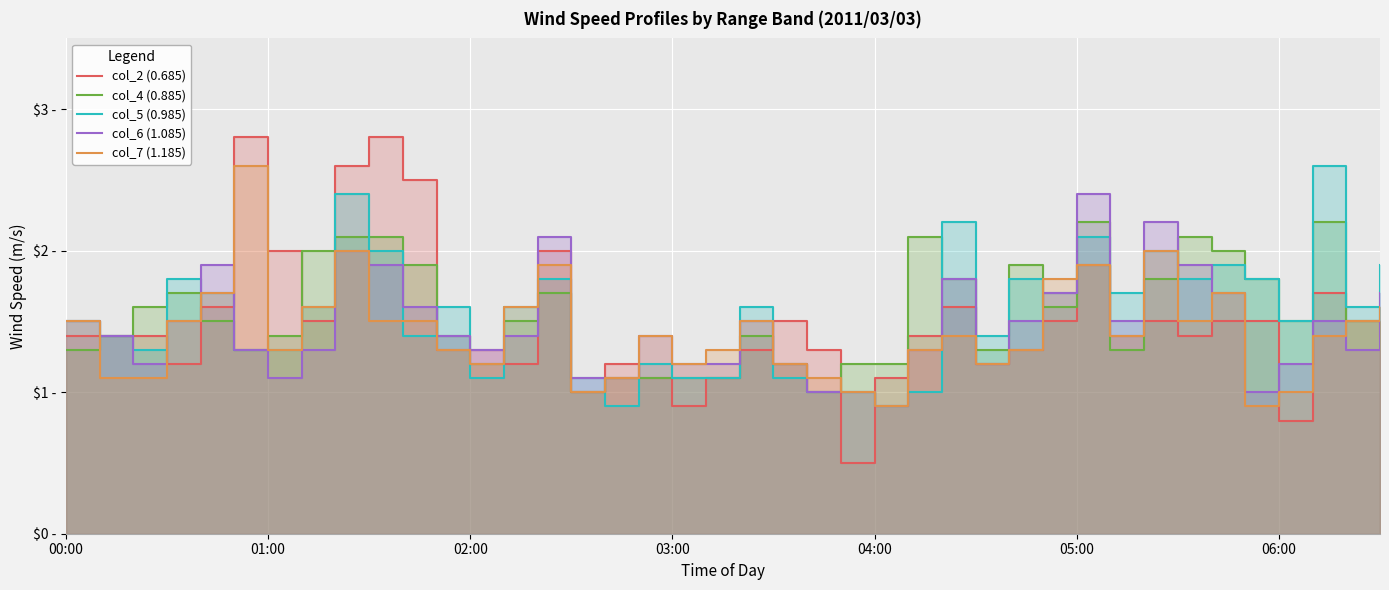

Which series has the widest spread of values?

col_2 (0.685)